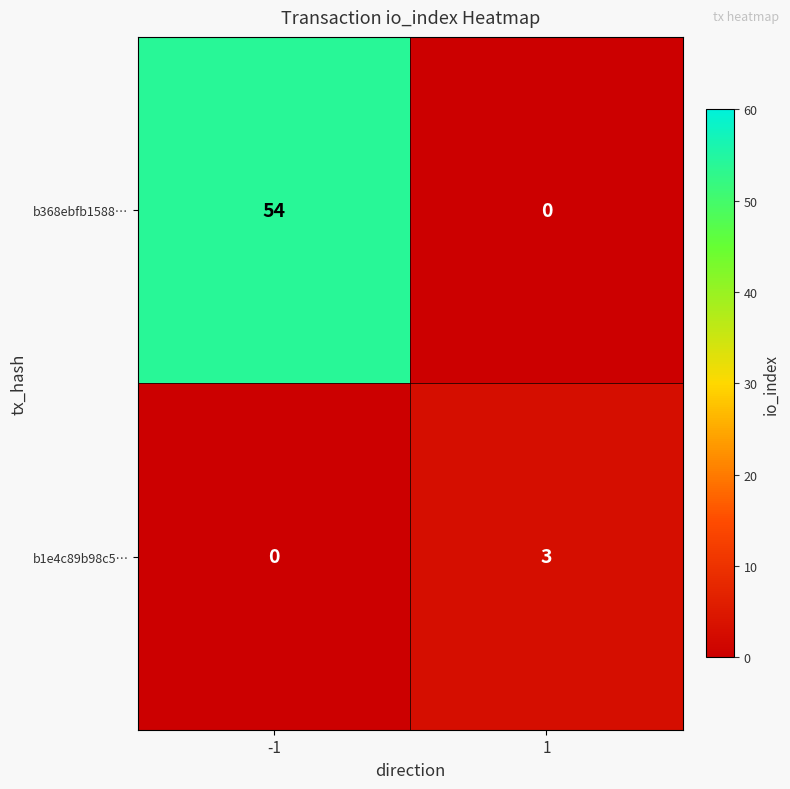

What is the total value across all series at -1?

54